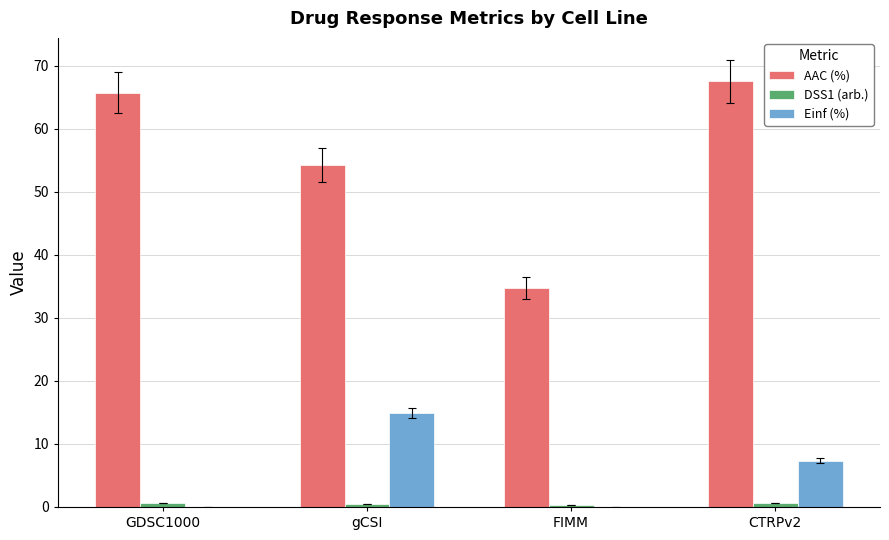

At which label is AAC (%) closest to 51?

gCSI